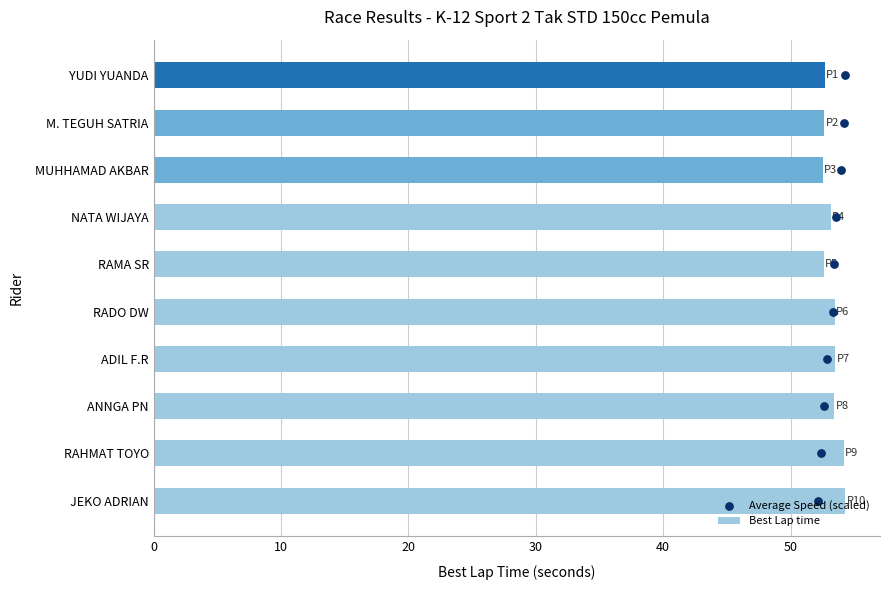

What are all the series names shown in the legend?

Best Lap time, Average Speed (scaled)